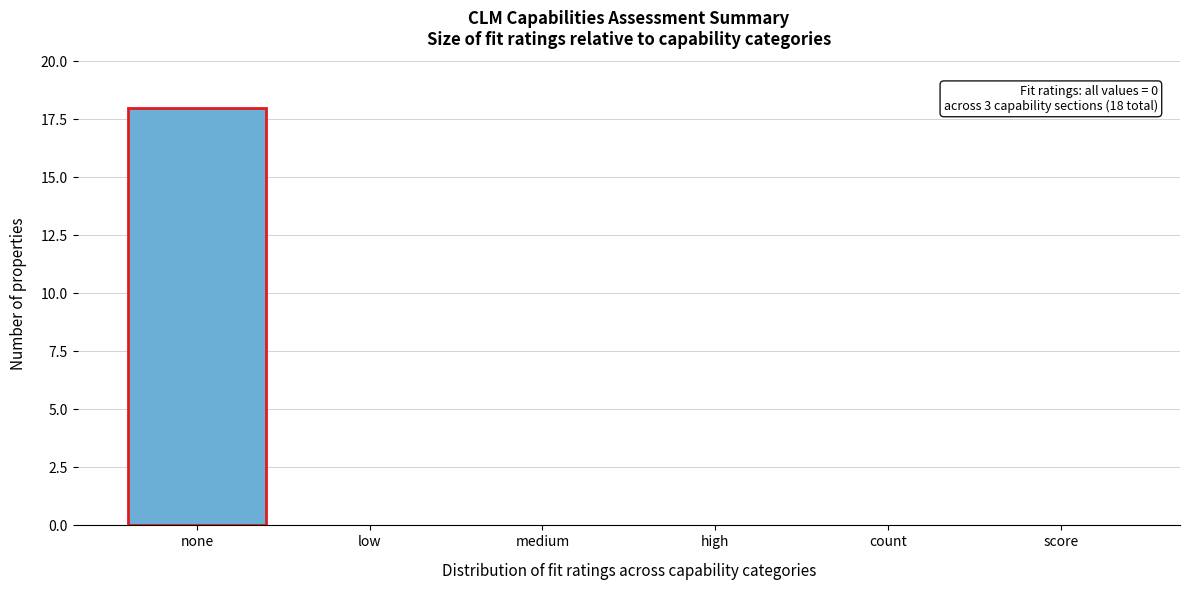

Reading left to right, list all the values displayed in this chart.

none=18	low=0	medium=0	high=0	count=0	score=0